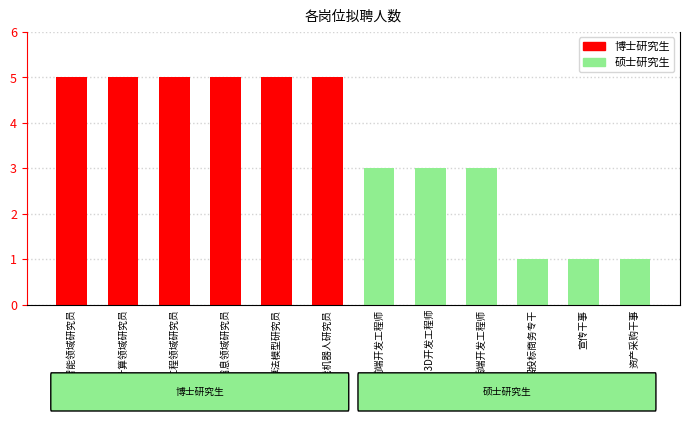

What is the sum of the values at 软件工程领域研究员 and Unity 3D开发工程师?

8